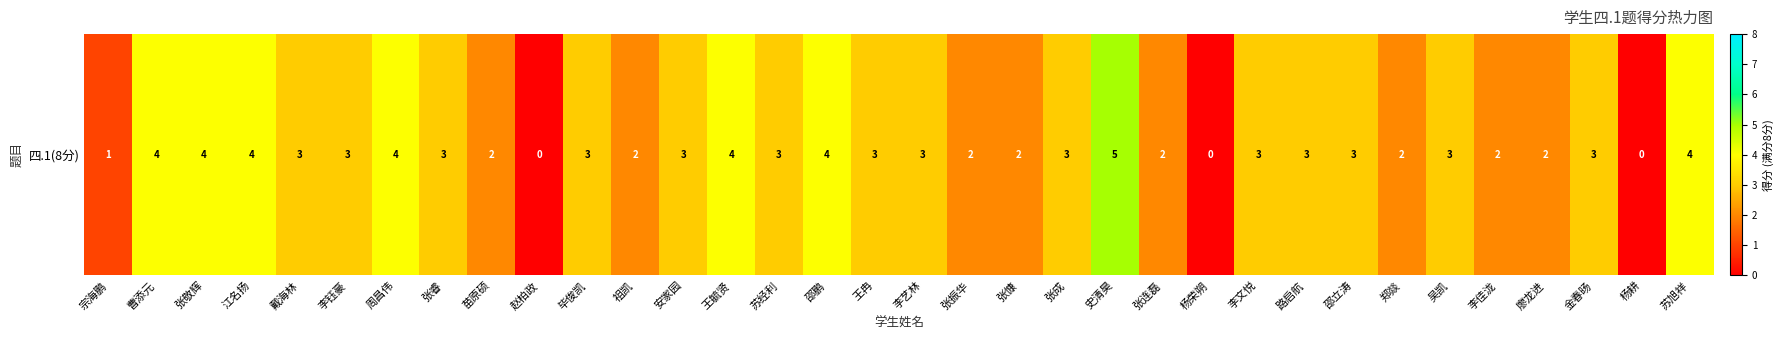

What is the difference between the maximum and minimum values?

5